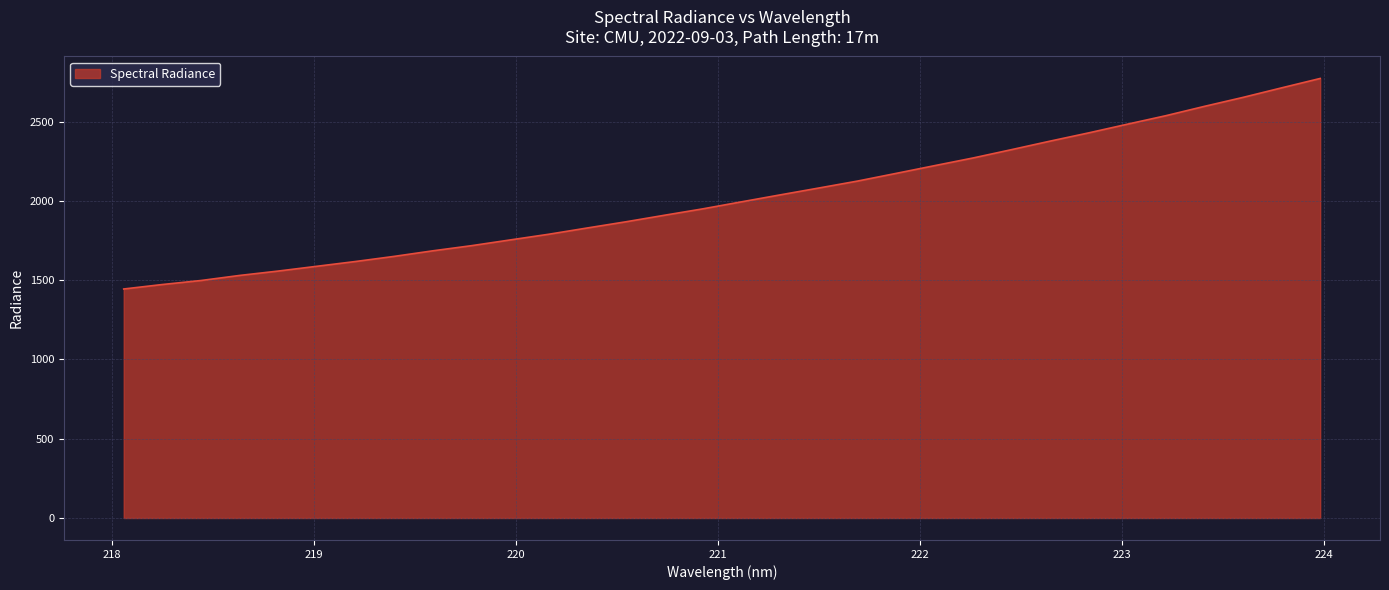

What is the smallest value displayed?

1444.4